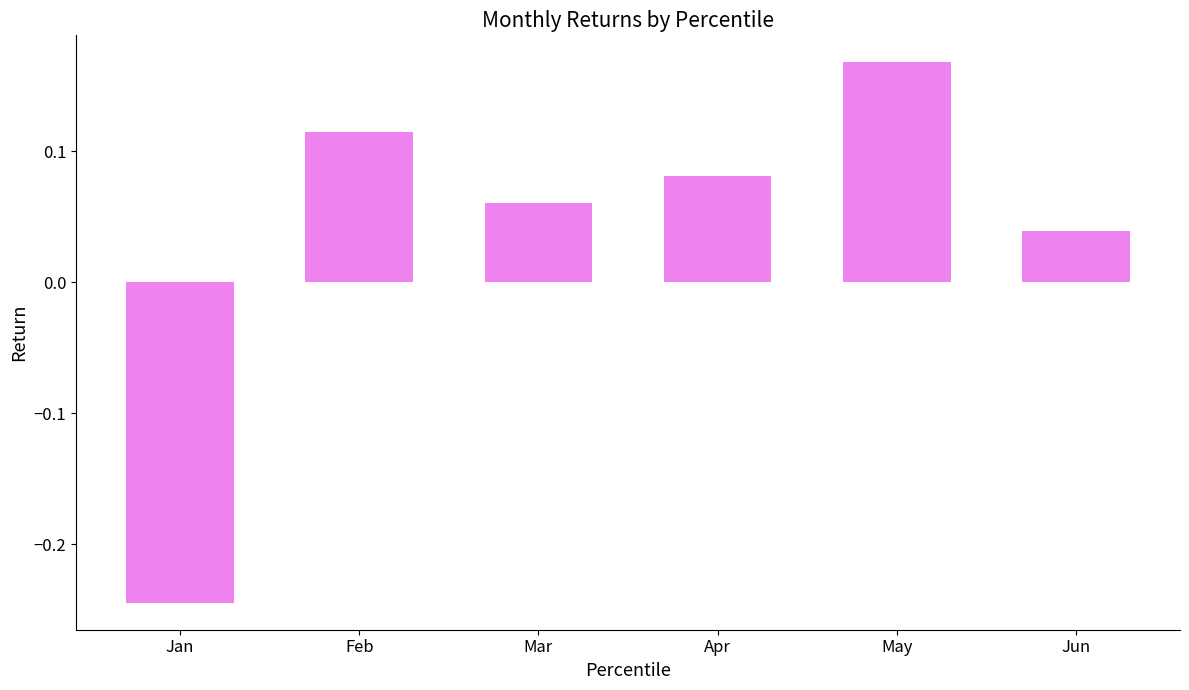

Which category has the lowest value across all series?

Jan